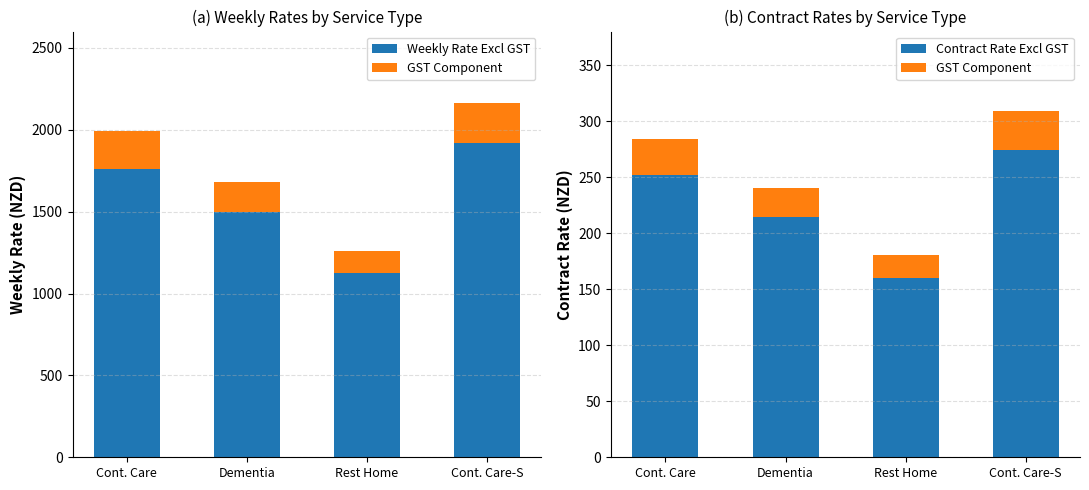

What is the sum of the GST Component values at Dementia and Cont. Care?

58.8